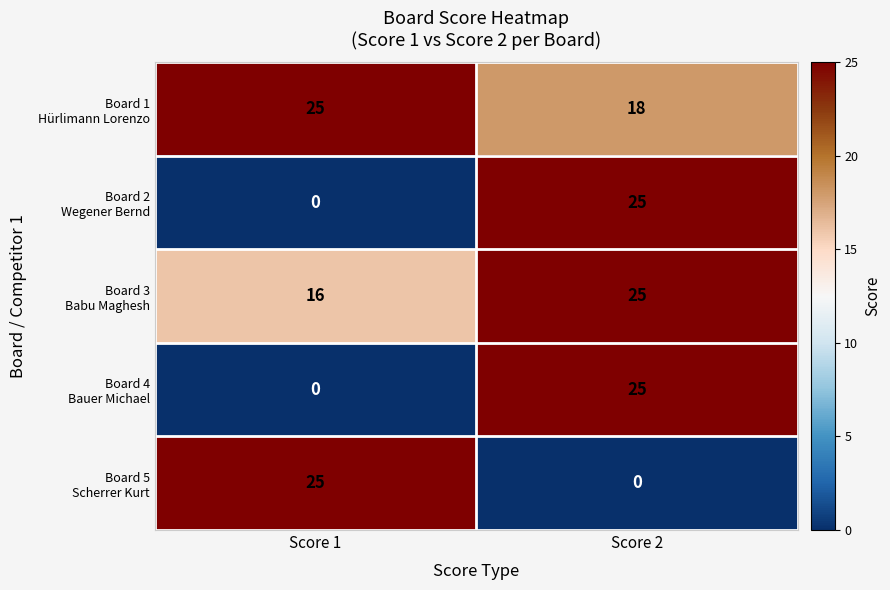

What is the maximum value shown in the chart?

25